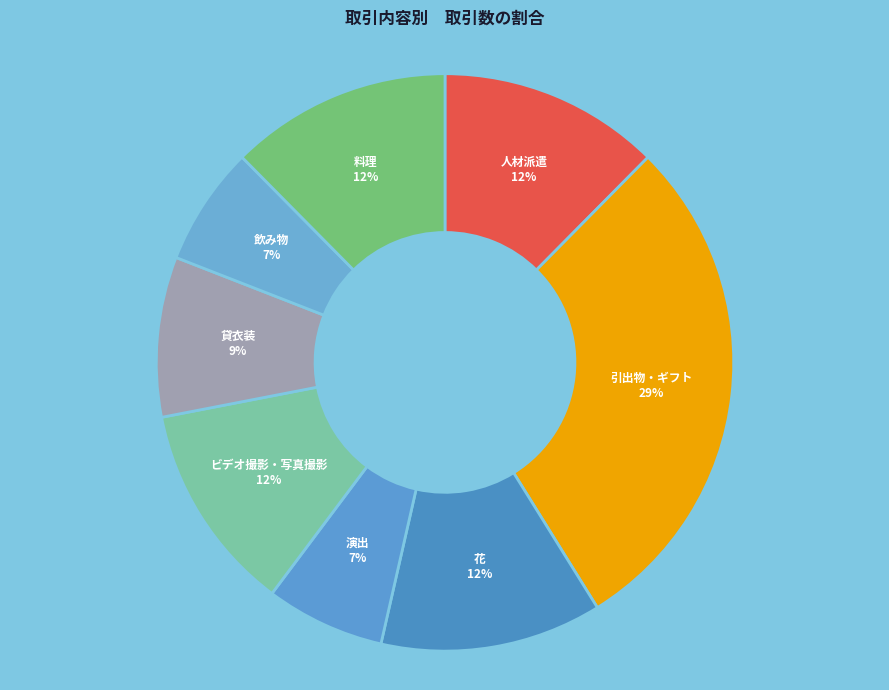

Combined, do 人材派遣 and ビデオ撮影・写真撮影 account for over 50%?

No